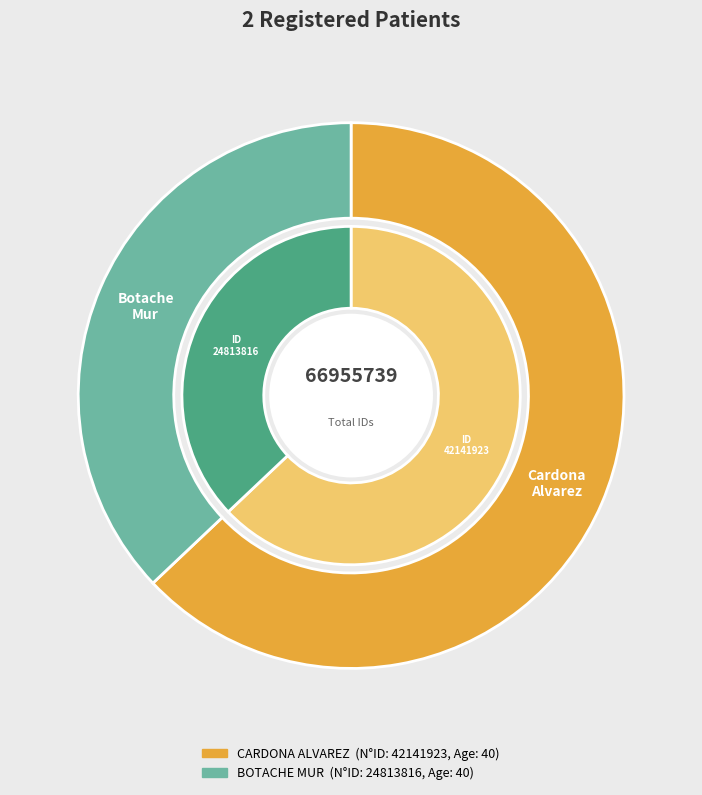

How much of the chart is everything except CARDONA ALVAREZ (CC 42141923)?

37.1%